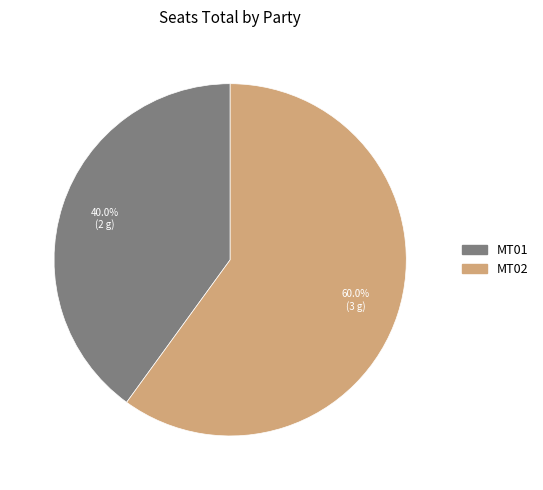

How many slices are in this pie chart?

2